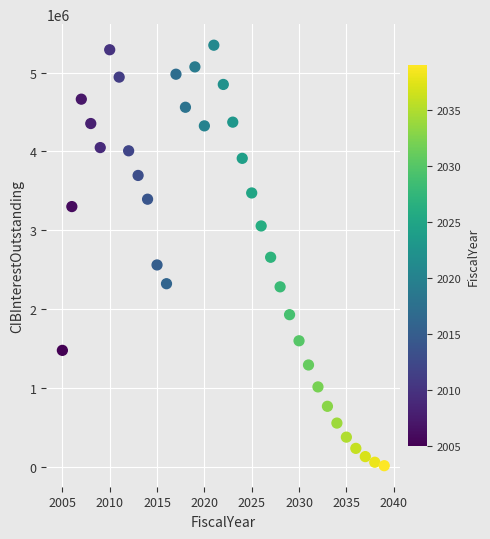

What is the range of Y values (max minus min)?

5331553.5